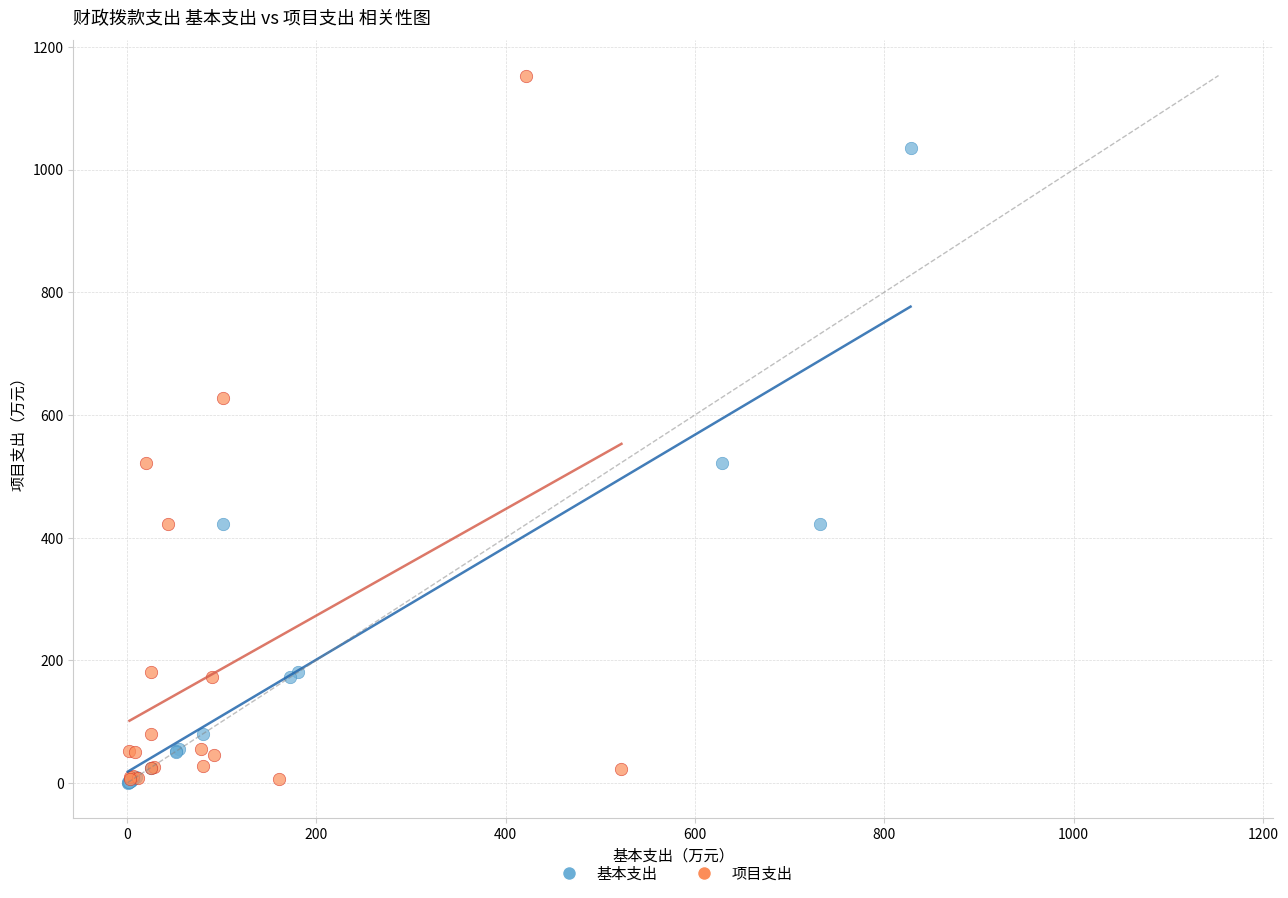

Which series has the widest spread of Y values?

项目支出